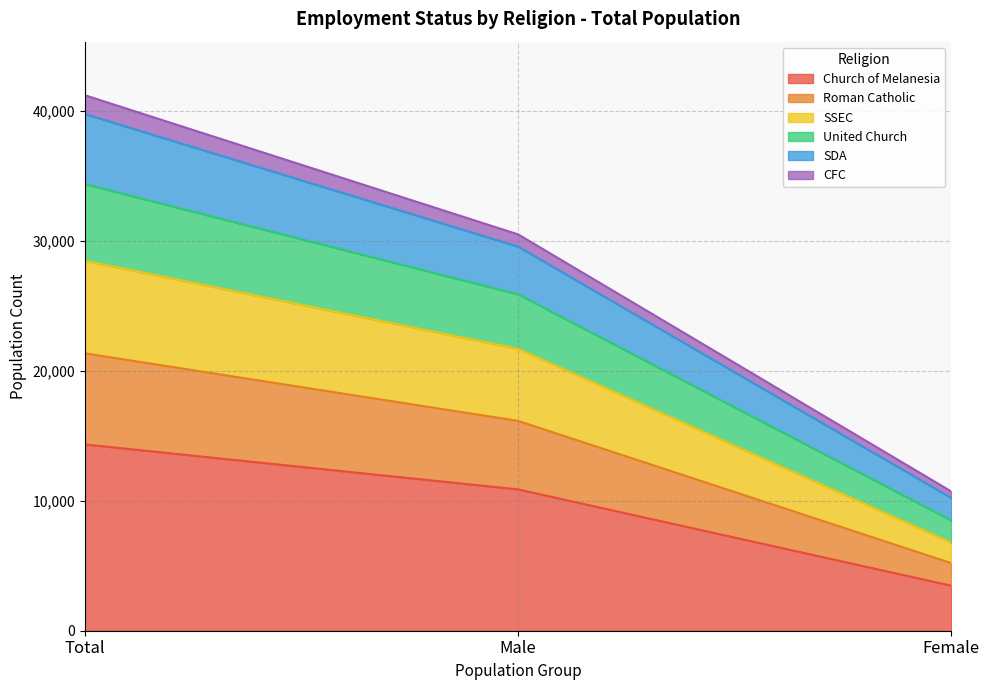

At which category is the sum across all series the highest?

Total